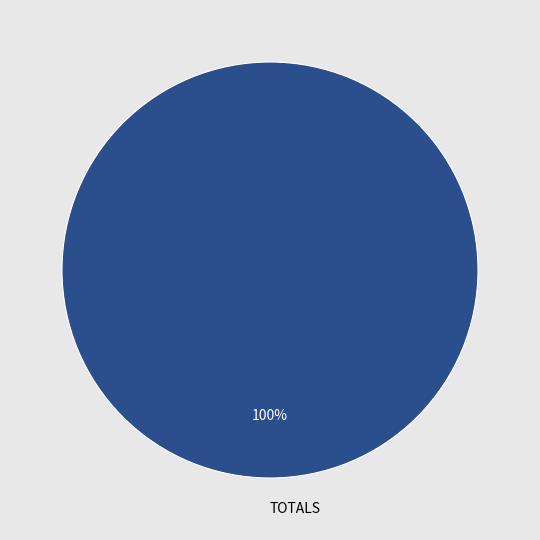

Rank the categories by value from lowest to highest.

TOTALS